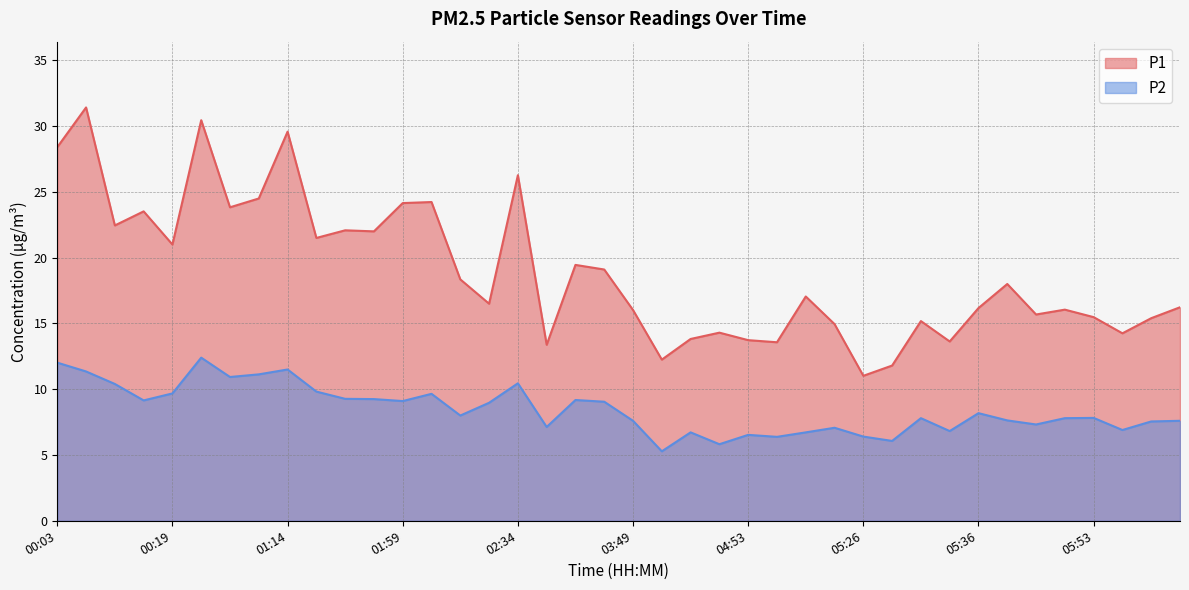

Rank the series by their maximum value, from highest to lowest.

P1, P2